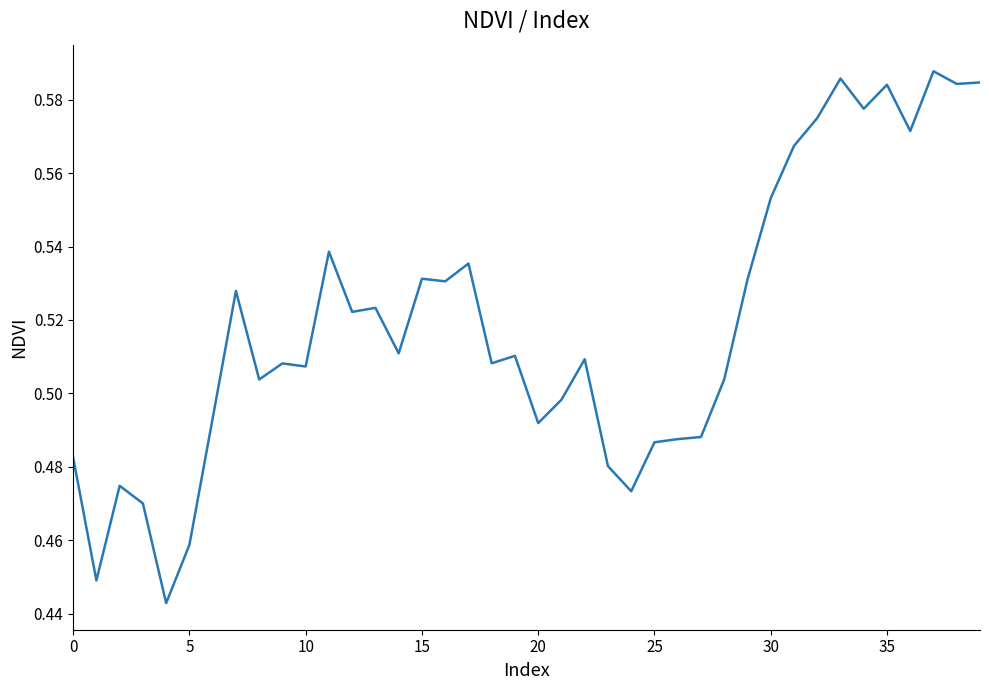

Does the chart display data point markers on the line(s)?

No